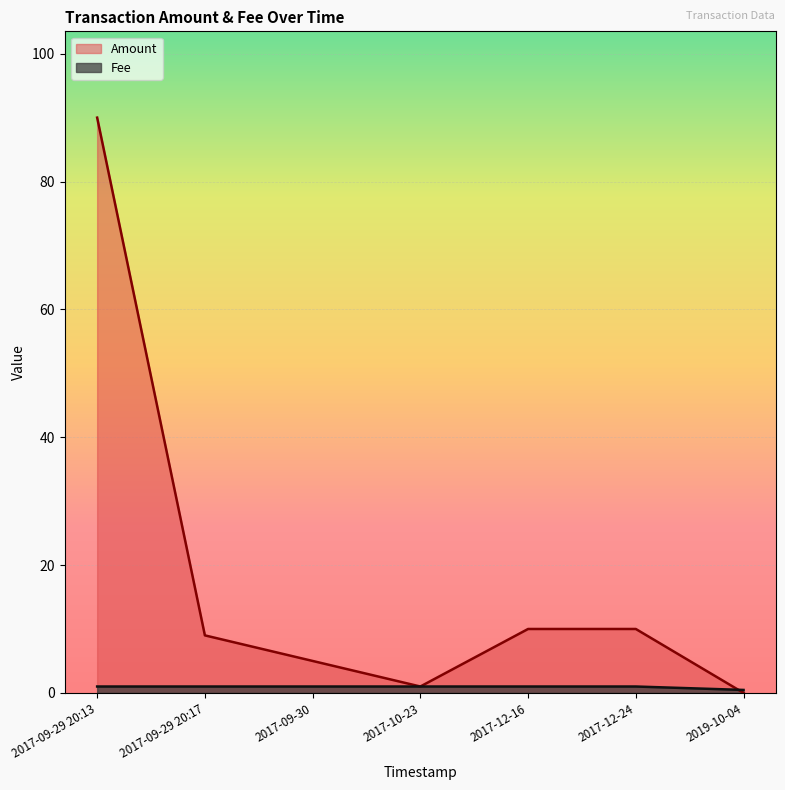

How many lines are shown in the chart?

2